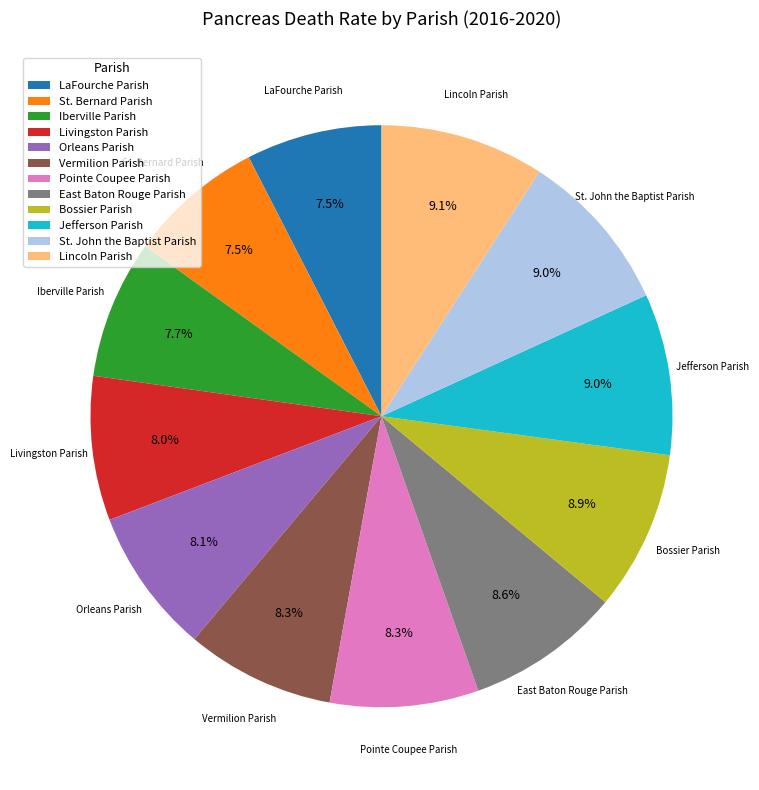

Does Lincoln Parish represent more than half of the total?

No